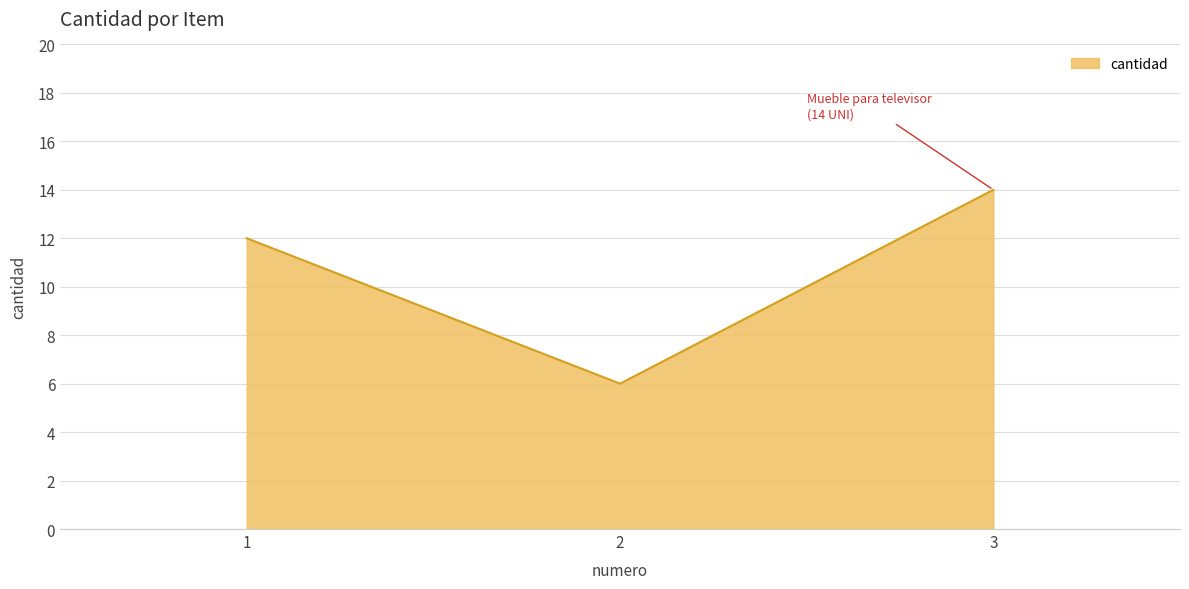

What value does the data have at 1?

12